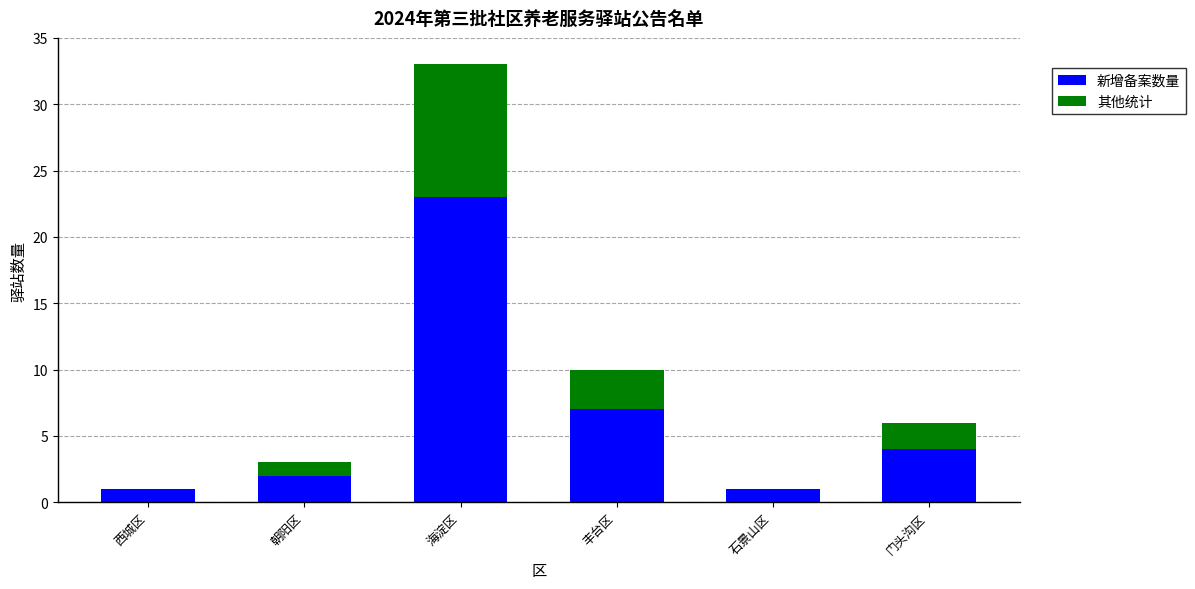

Where is 新增备案数量 nearest to the value 12?

丰台区